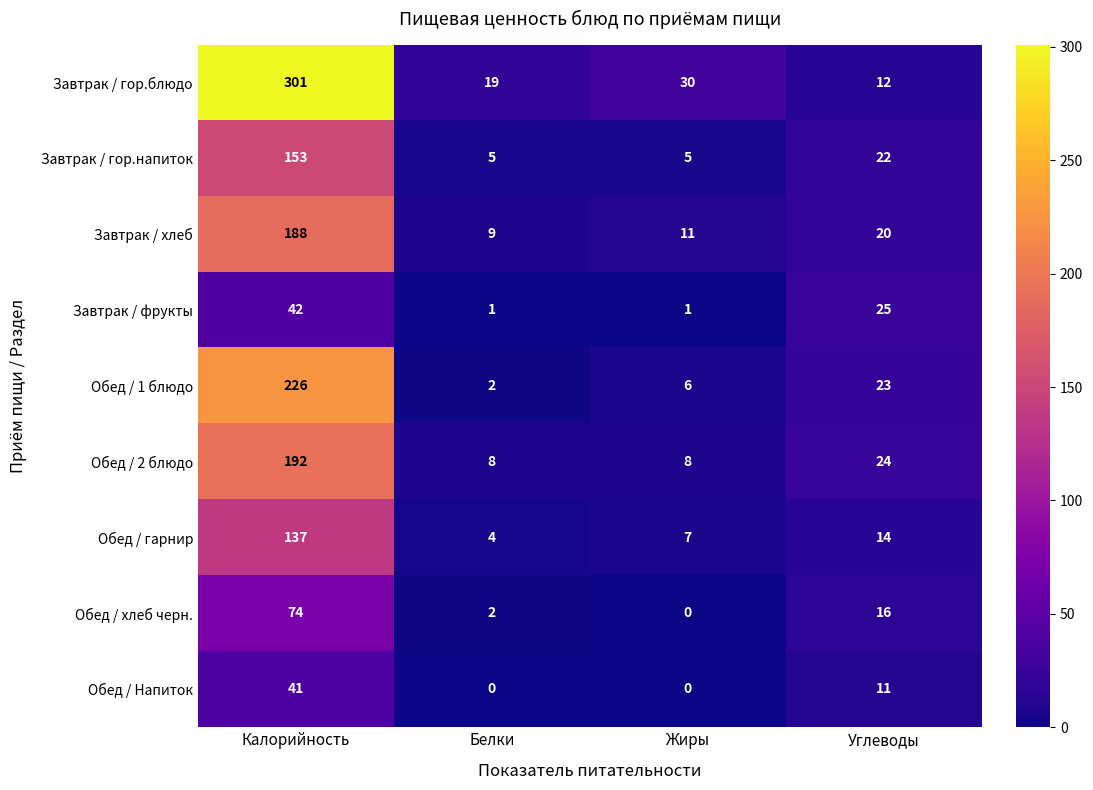

At which category is the sum across all series the highest?

Калорийность